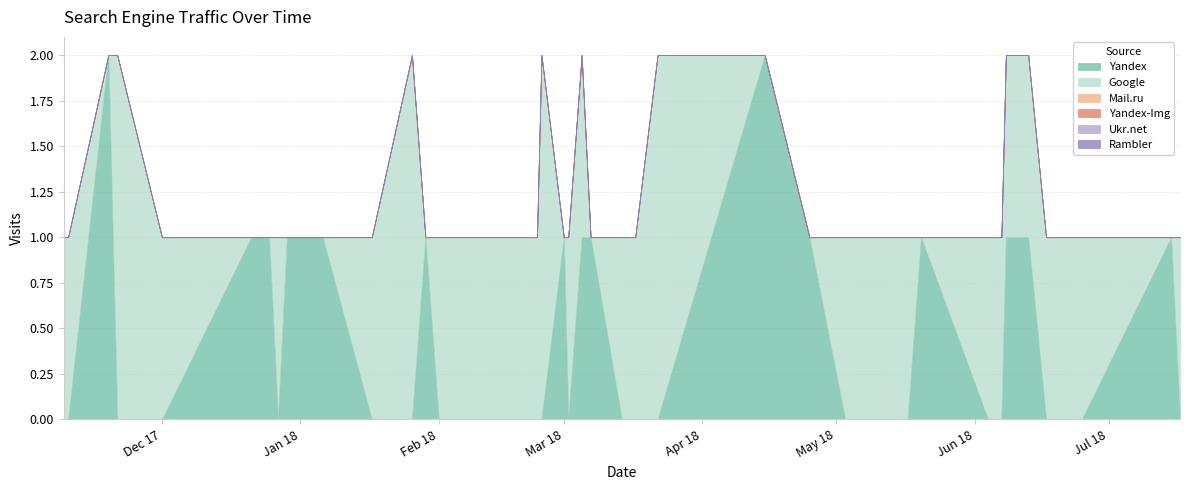

List the series in order of their peak value, highest first.

Yandex, Google, Mail.ru, Yandex-Img, Ukr.net, Rambler